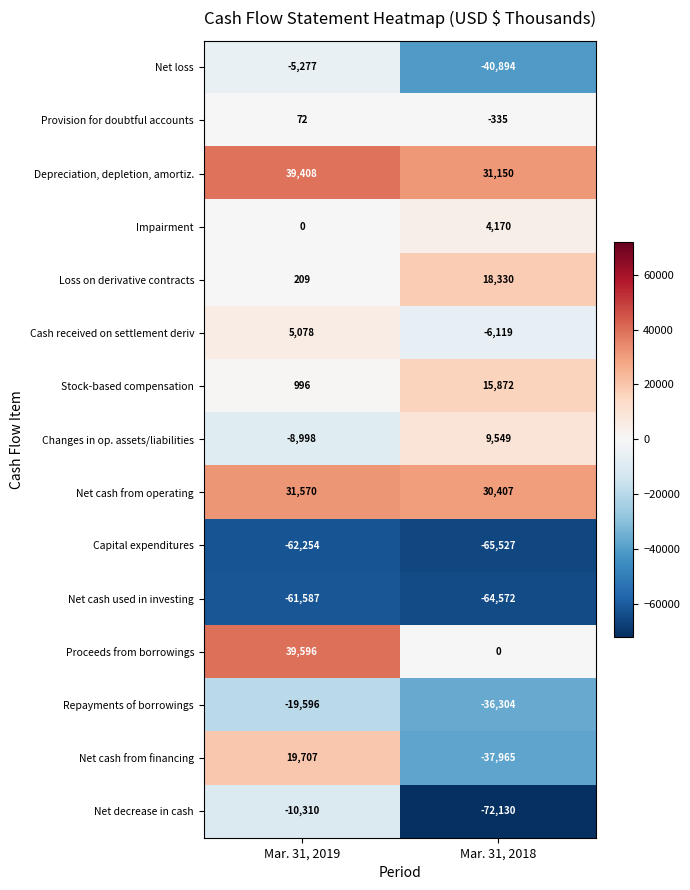

Rank the series by their maximum value, from highest to lowest.

Proceeds from borrowings, Depreciation, depletion, amortiz., Net cash from operating, Net cash from financing, Loss on derivative contracts, Stock-based compensation, Changes in op. assets/liabilities, Cash received on settlement deriv, Impairment, Provision for doubtful accounts, Net loss, Net decrease in cash, Repayments of borrowings, Net cash used in investing, Capital expenditures